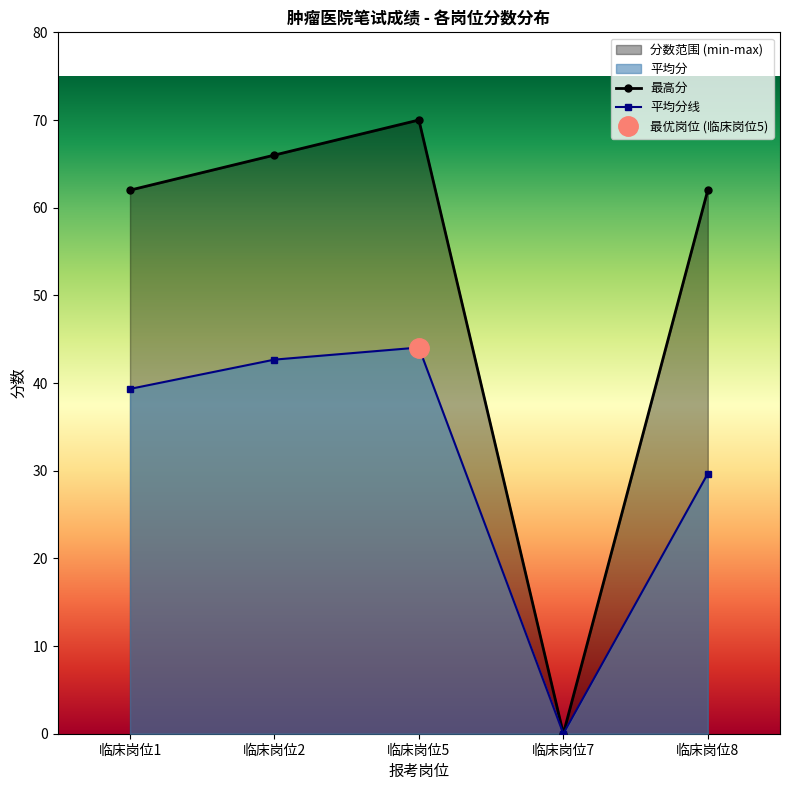

How many distinct data groups are displayed?

2